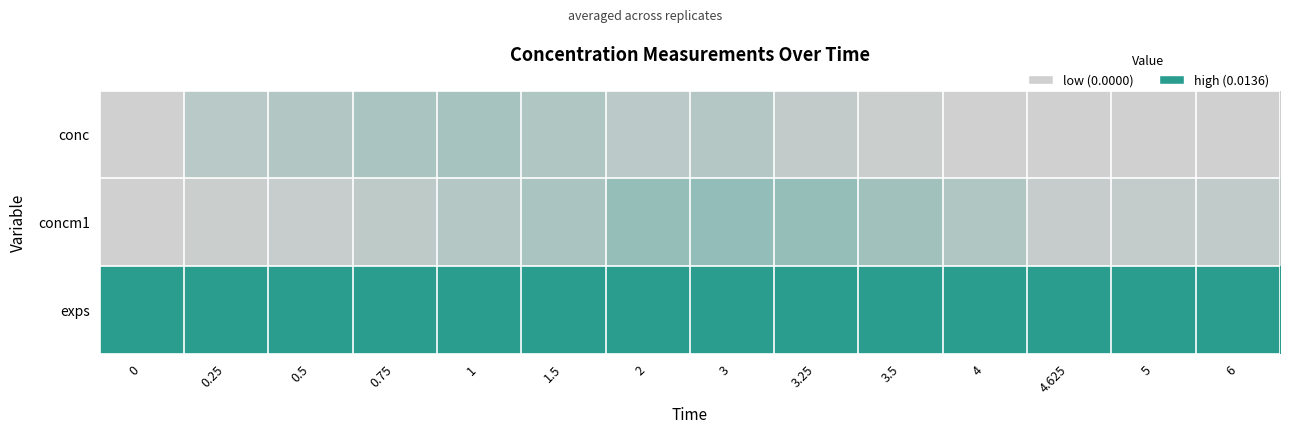

Reading left to right, what are all the values shown in this chart?

conc: 0=0.0	0.25=0.0	0.5=0.0	0.75=0.0	1=0.0	1.5=0.0	2=0.0	3=0.0	3.25=0.0	3.5=0.0	4=0.0	4.625=0.0	5=0.0	6=0.0
concm1: 0=0.0	0.25=0.0	0.5=0.0	0.75=0.0	1=0.0	1.5=0.0	2=0.0	3=0.0	3.25=0.0	3.5=0.0	4=0.0	4.625=0.0	5=0.0	6=0.0
exps: 0=0.0	0.25=0.0	0.5=0.0	0.75=0.0	1=0.0	1.5=0.0	2=0.0	3=0.0	3.25=0.0	3.5=0.0	4=0.0	4.625=0.0	5=0.0	6=0.0